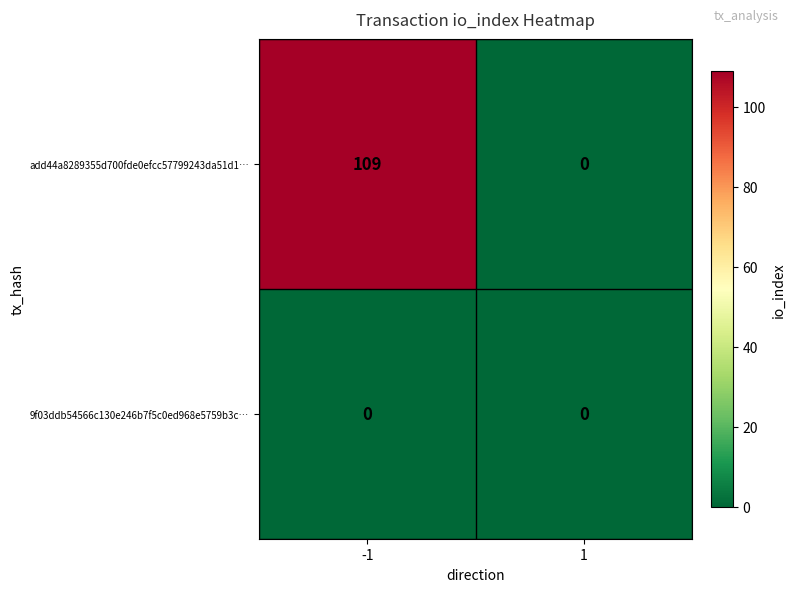

True or false: add44a8289355d700fde0efcc57799243da51d1… has a value of 70 at -1.

False